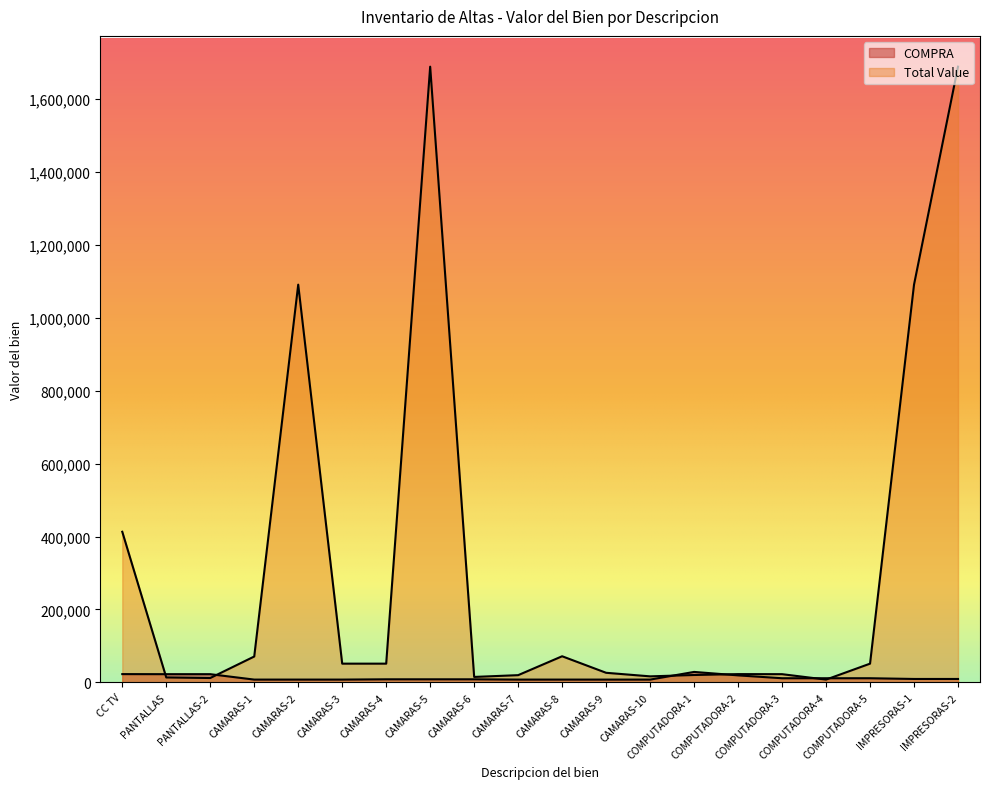

True or false: COMPRA has a value of 8254.4 at CAMARAS-4.

True